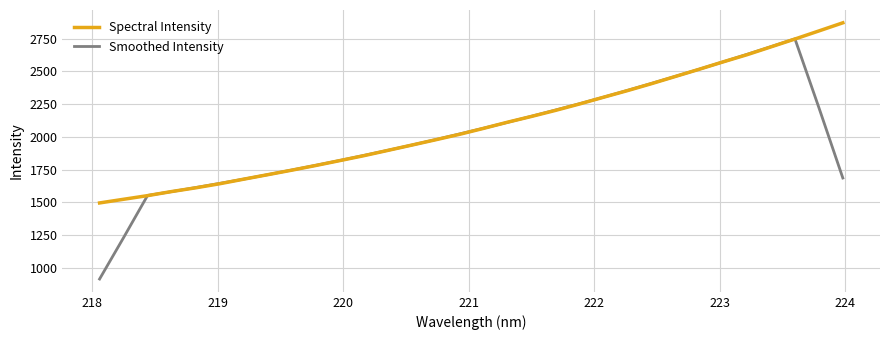

Rank the series by their maximum value, from highest to lowest.

Spectral Intensity, Smoothed Intensity